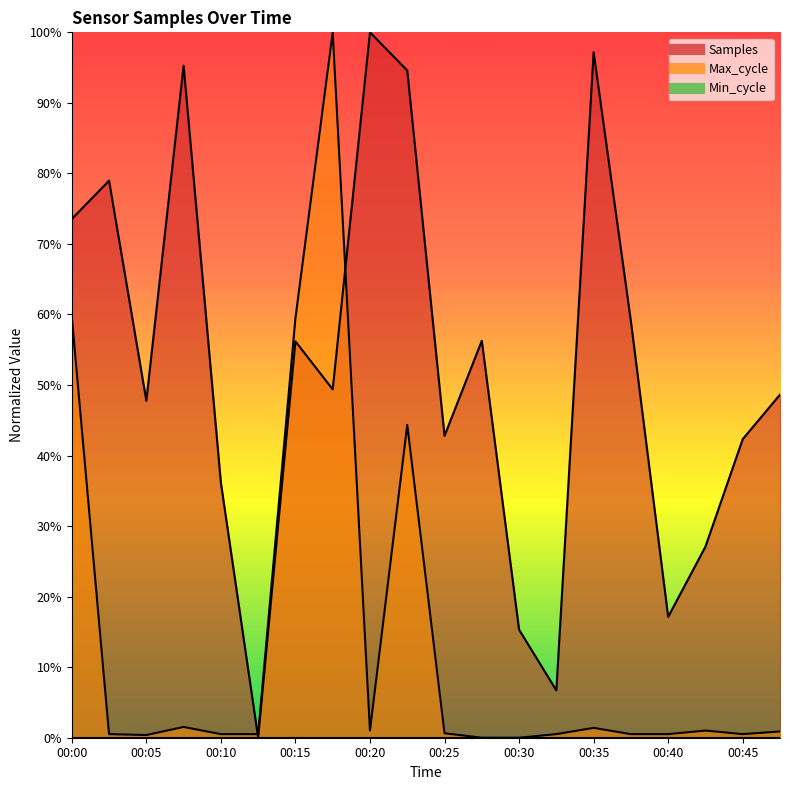

True or false: Max_cycle has a value of 0.0 at 00:12.

False